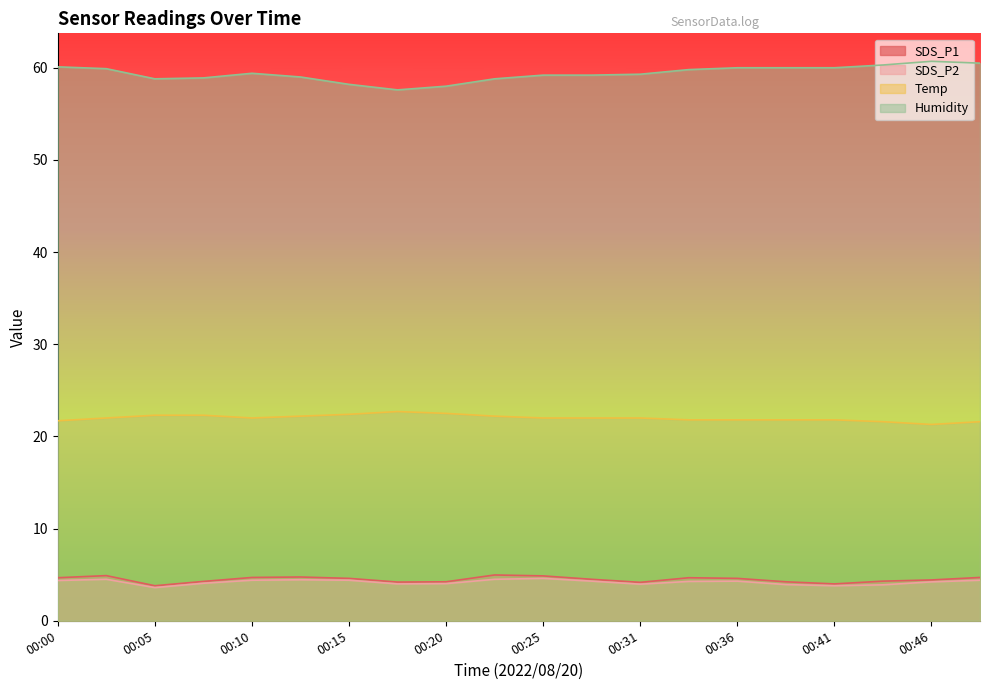

What is the spread (max minus min) of values at 00:18?

53.6